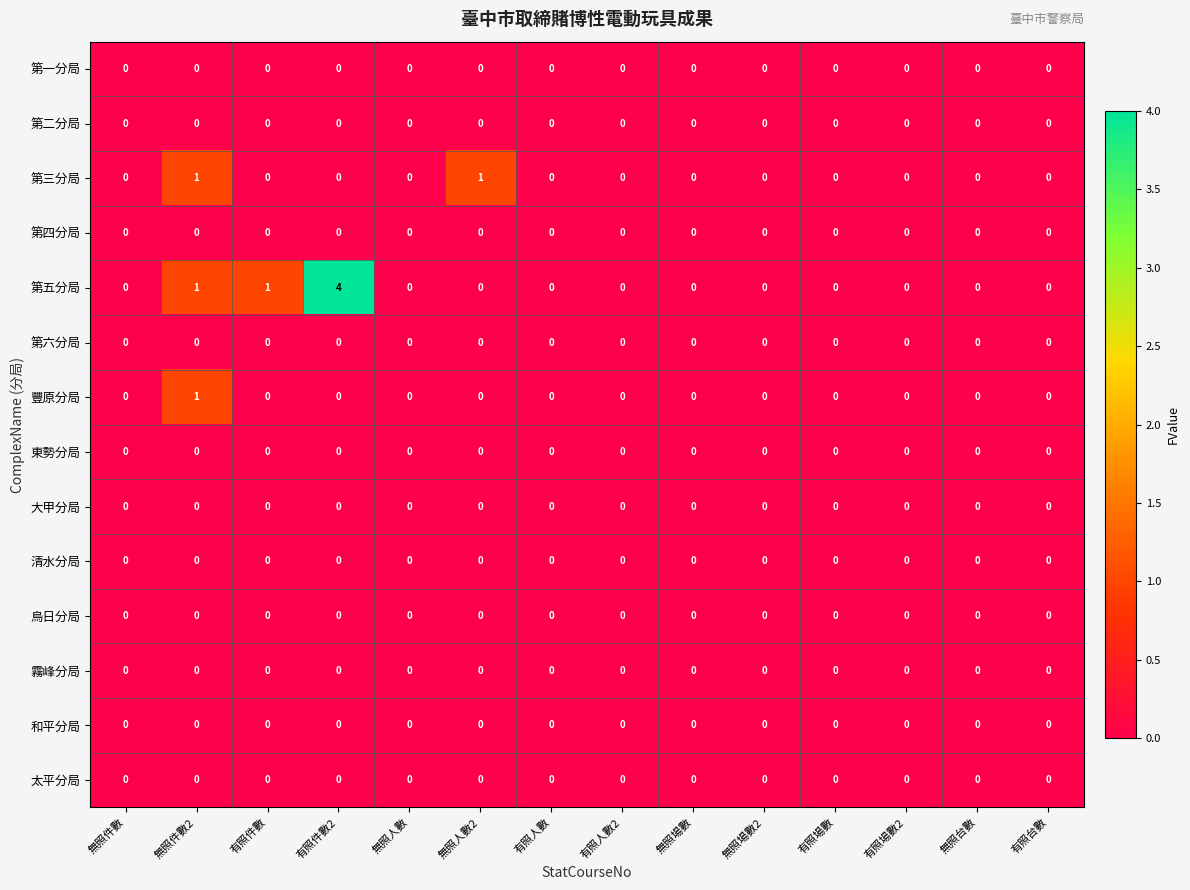

How many distinct data groups are displayed?

14